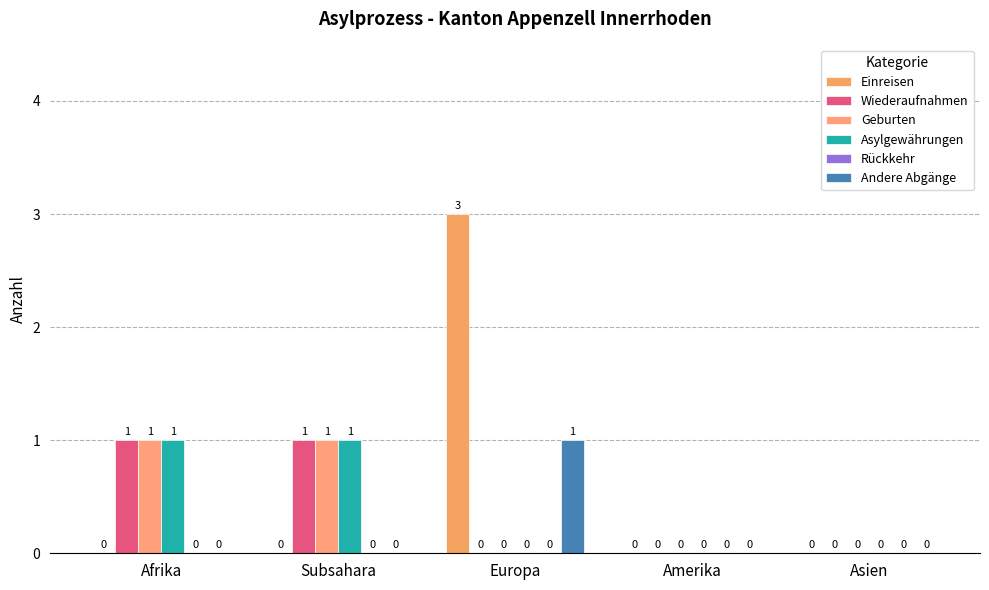

True or false: Geburten has a value of 0 at Amerika.

True